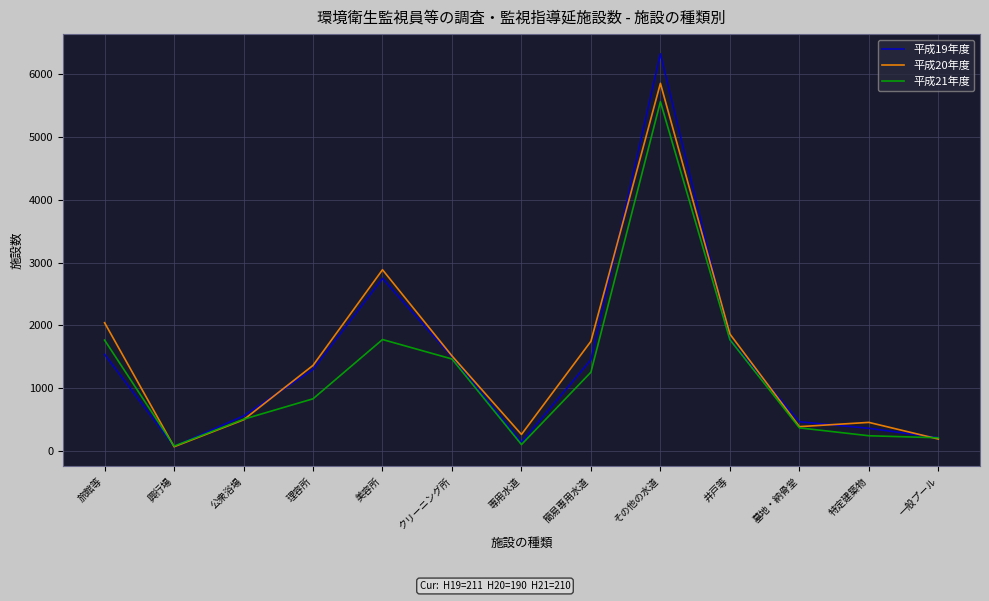

True or false: 平成21年度 has a value of 101 at 専用水道.

True